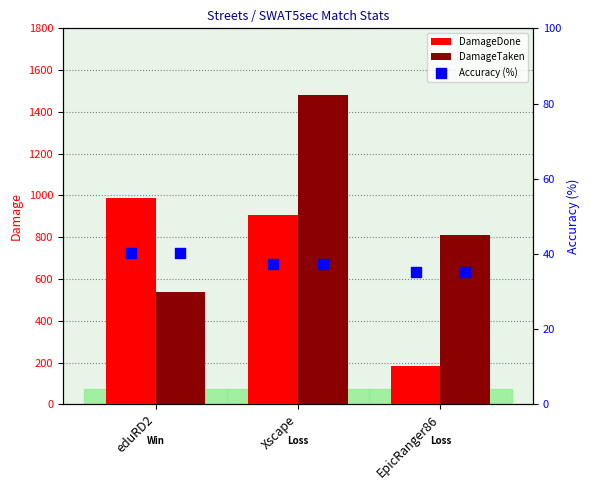

Which series contains the highest Y value?

DamageTaken